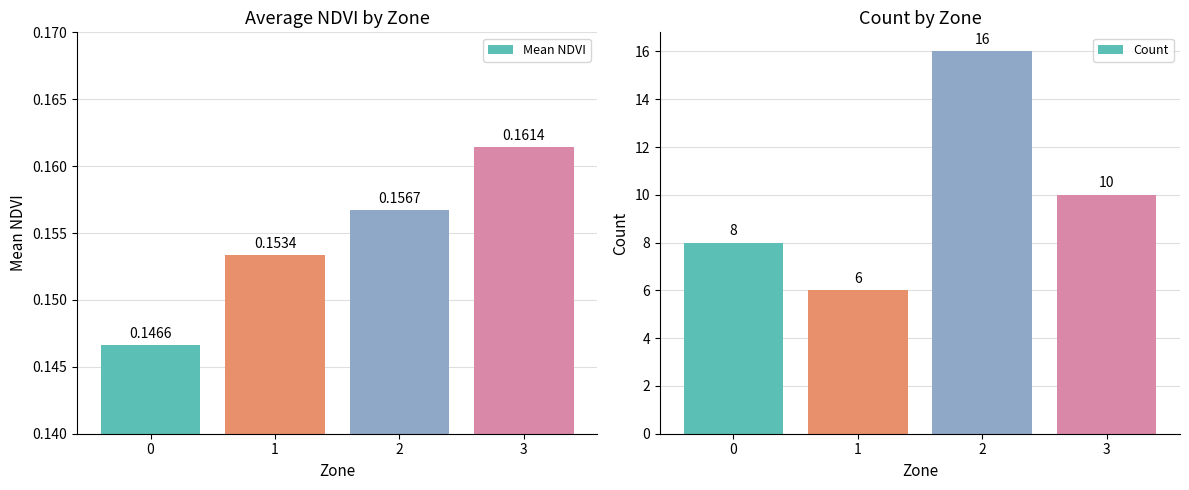

What is the sum of the Mean NDVI values at 1 and 0?

0.3